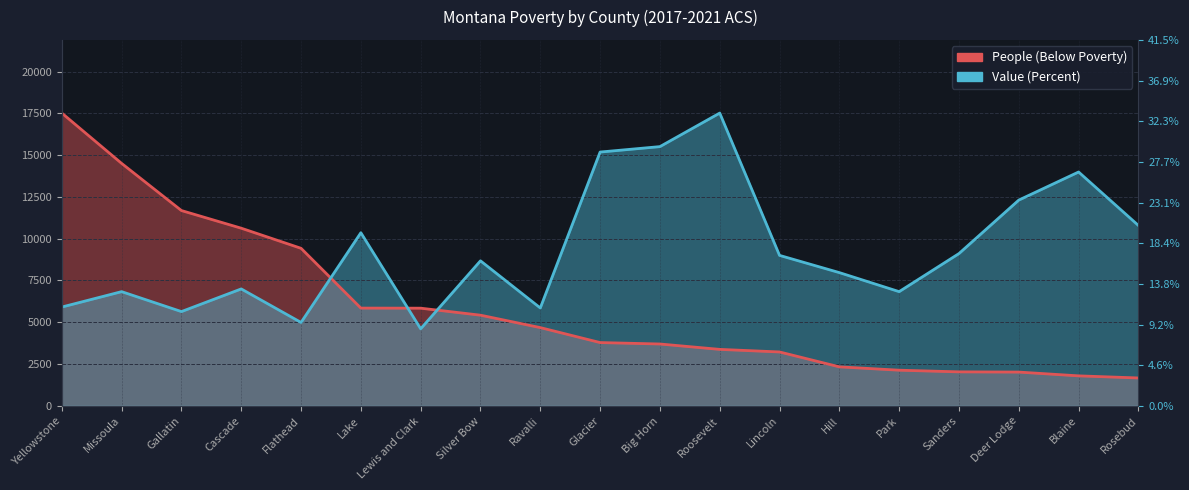

What is the sum of the Value (Percent) values at Lake and Park?

17189.6